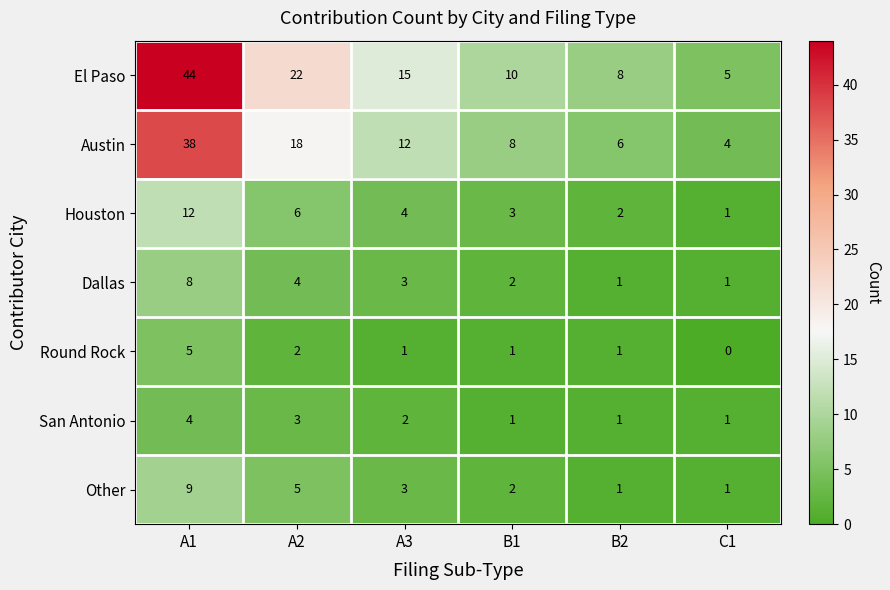

At which category does the chart reach its minimum across all series?

C1